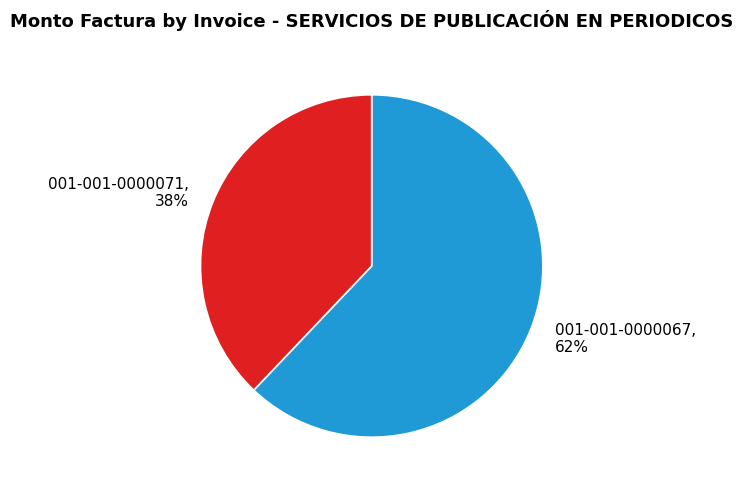

Which has a higher value, 001-001-0000067 or 001-001-0000071?

001-001-0000067